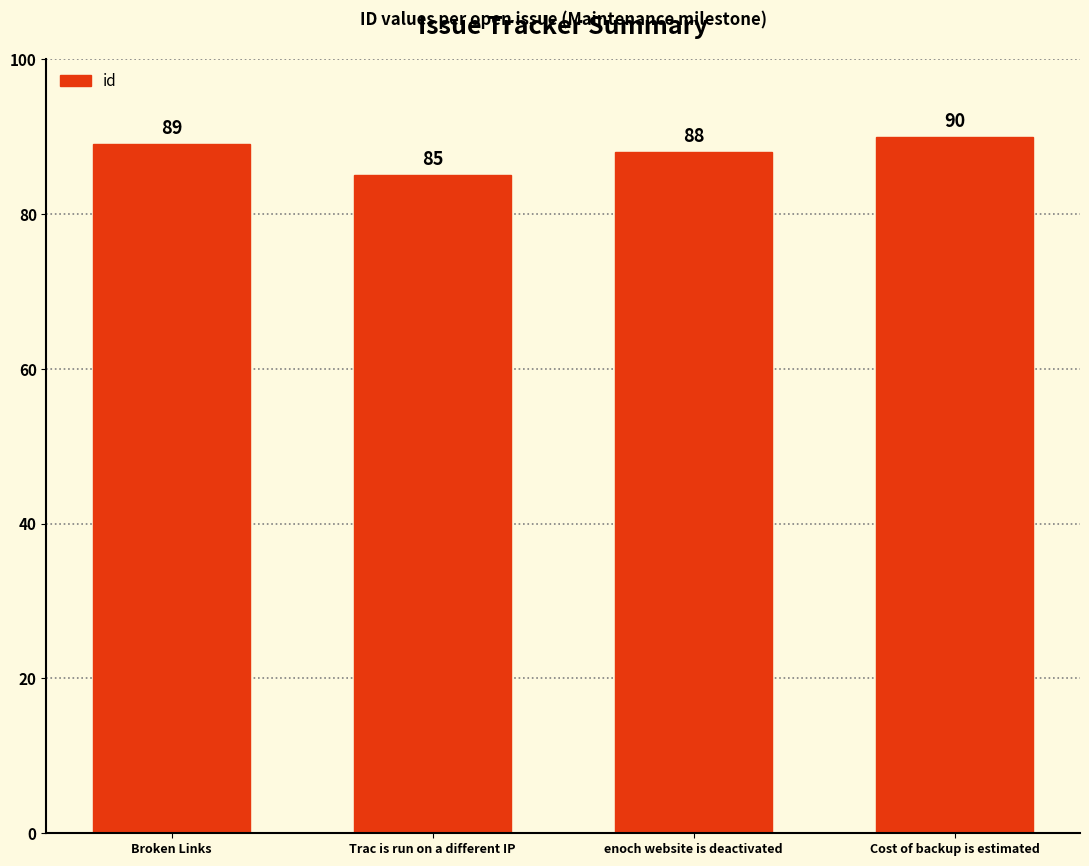

What is the difference between the values at Trac is run on a different IP and Cost of backup is estimated?

5